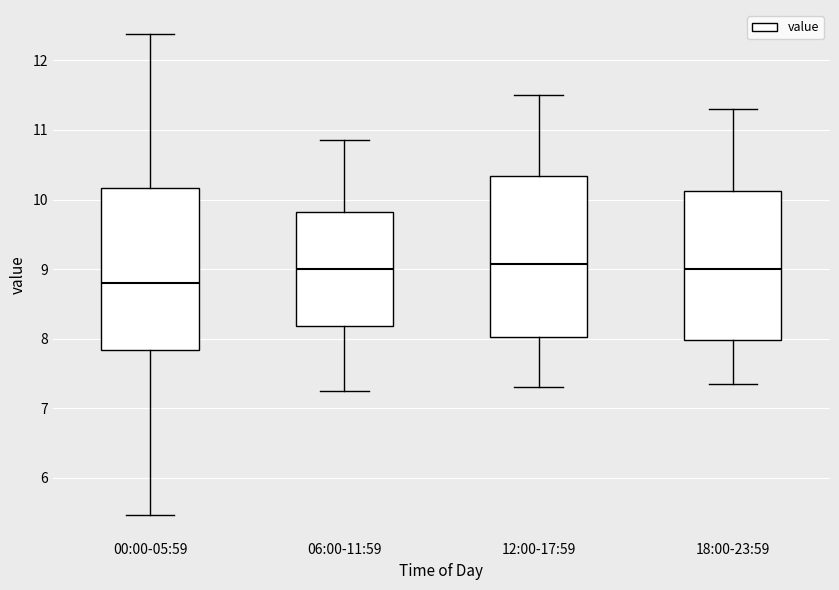

Where is the upper edge of the box for 06:00-11:59 on the y-axis? The values are not printed on the chart, so give them approximately, as read against the axis.

9.8